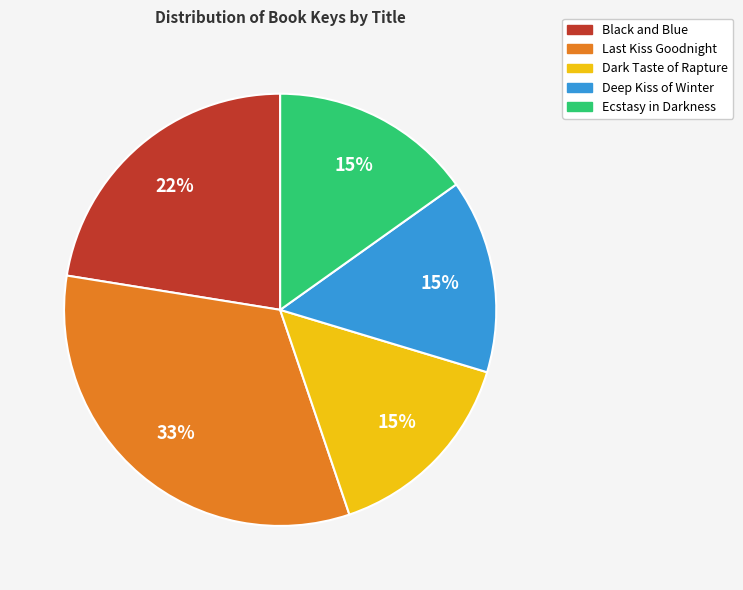

How many segments does this pie chart have?

5